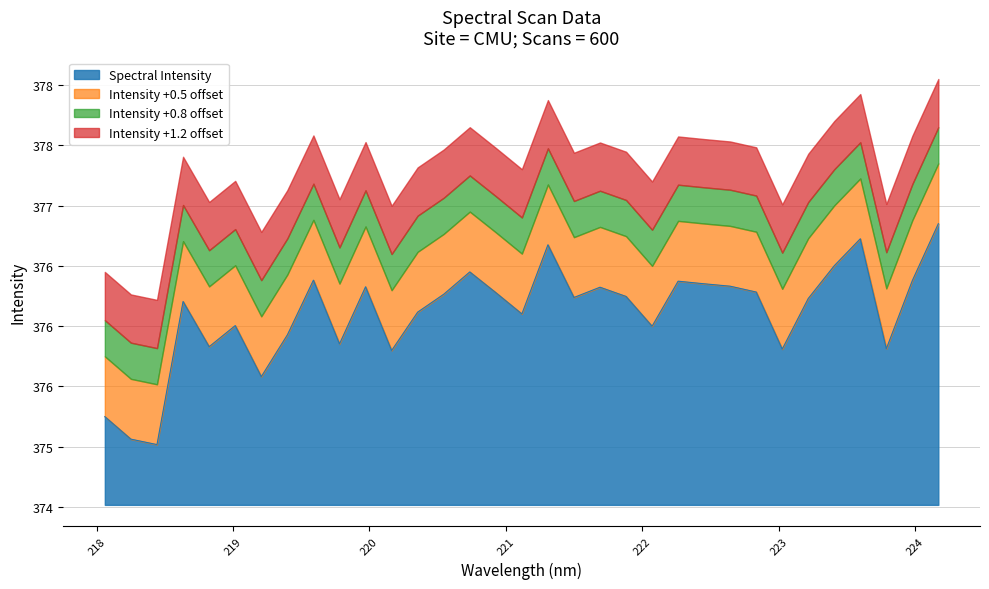

Reading right to left, what are all the values shown in this chart?

224.1709=376.9	223.9802=376.4	223.7895=375.8	223.5987=376.7	223.408=376.5	223.2172=376.2	223.0264=375.8	222.8355=376.3	222.6447=376.3	222.4538=376.4	222.263=376.4	222.0721=376.0	221.8812=376.2	221.6902=376.3	221.4993=376.2	221.3083=376.7	221.1174=376.1	220.9264=376.3	220.7354=376.4	220.5444=376.3	220.3533=376.1	220.1623=375.8	219.9712=376.3	219.7801=375.9	219.589=376.4	219.3979=375.9	219.2067=375.6	219.0156=376.0	218.8244=375.8	218.6332=376.2	218.442=375.0	218.2508=375.1	218.0596=375.2